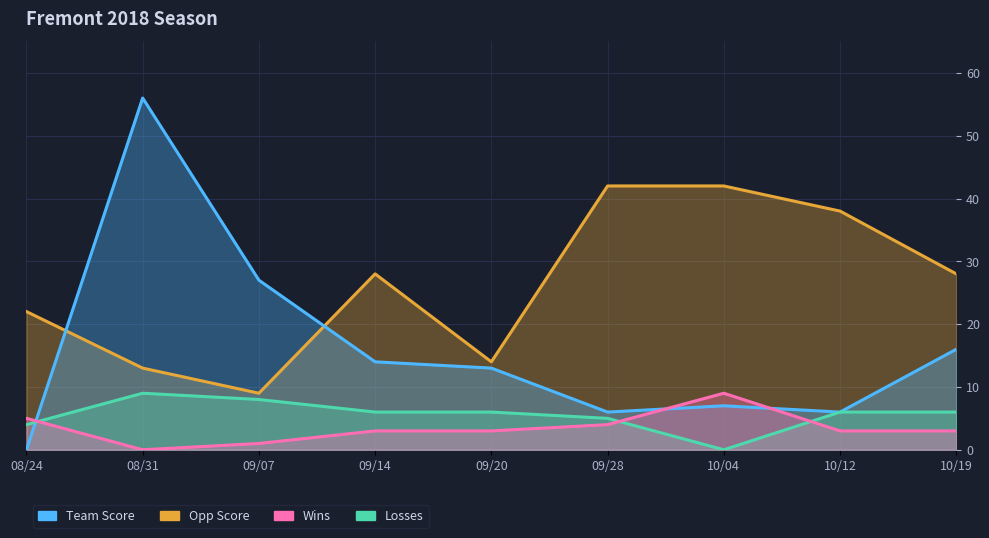

What is the total value across all series at 08/24?

31